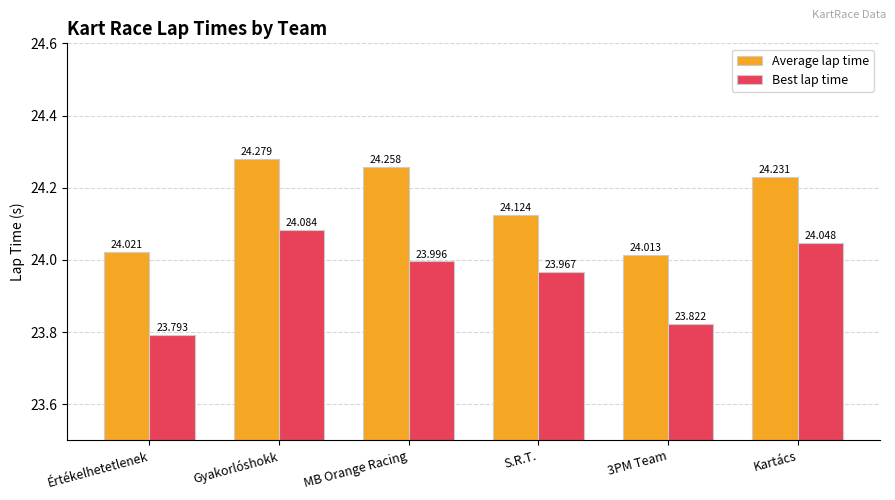

Reading left to right, extract all data points from this chart.

Average lap time: 24.0	24.3	24.3	24.1	24.0	24.2
Best lap time: 23.8	24.1	24.0	24.0	23.8	24.0